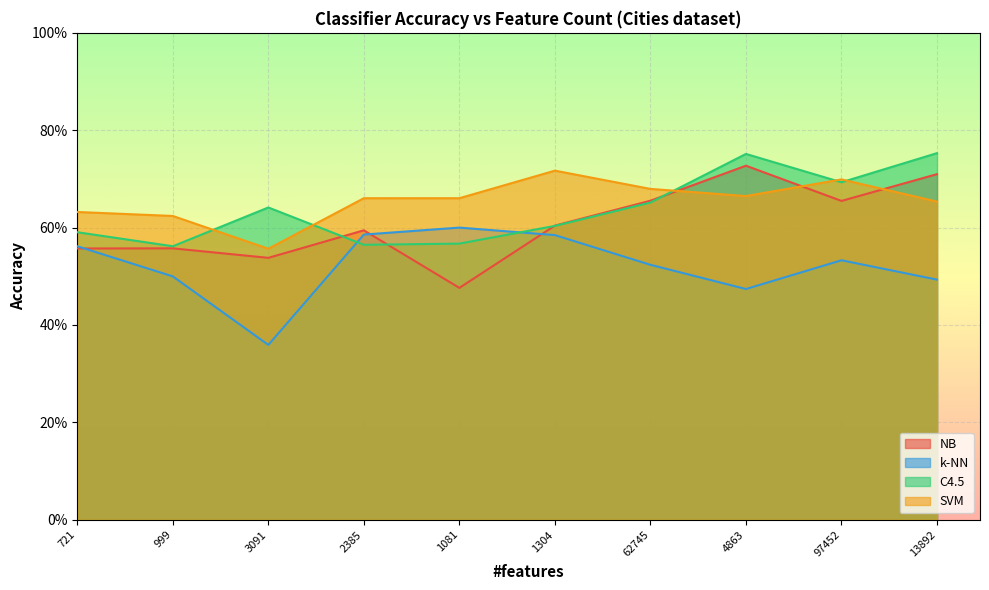

What is the average value of the k-NN series?

0.5